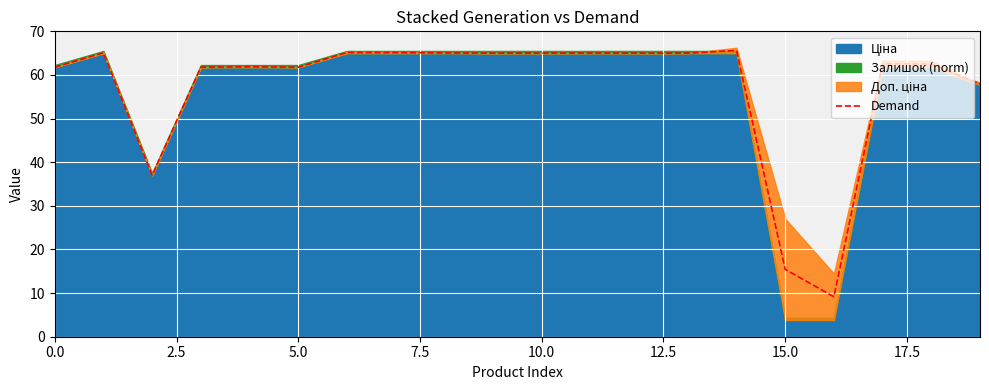

The chart shows a value of 61.8 at 0.0. True or false?

True